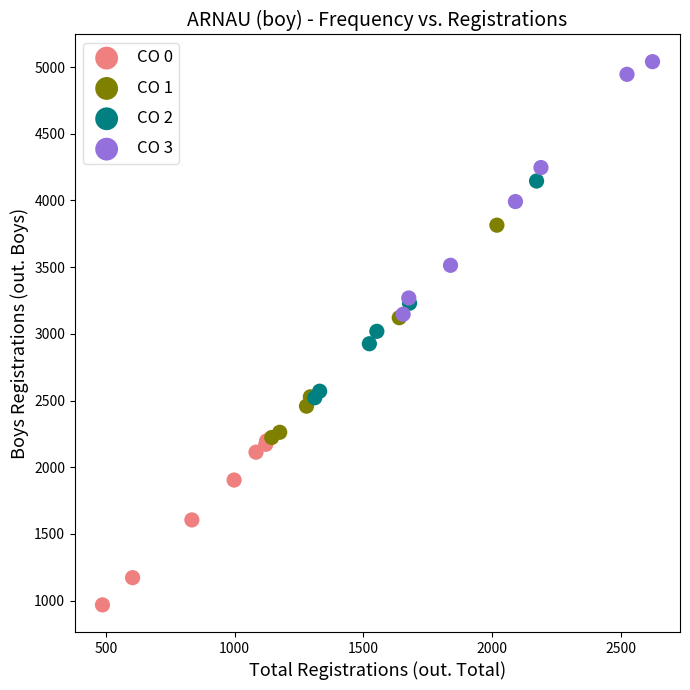

Which series contains the highest Y value?

CO 3